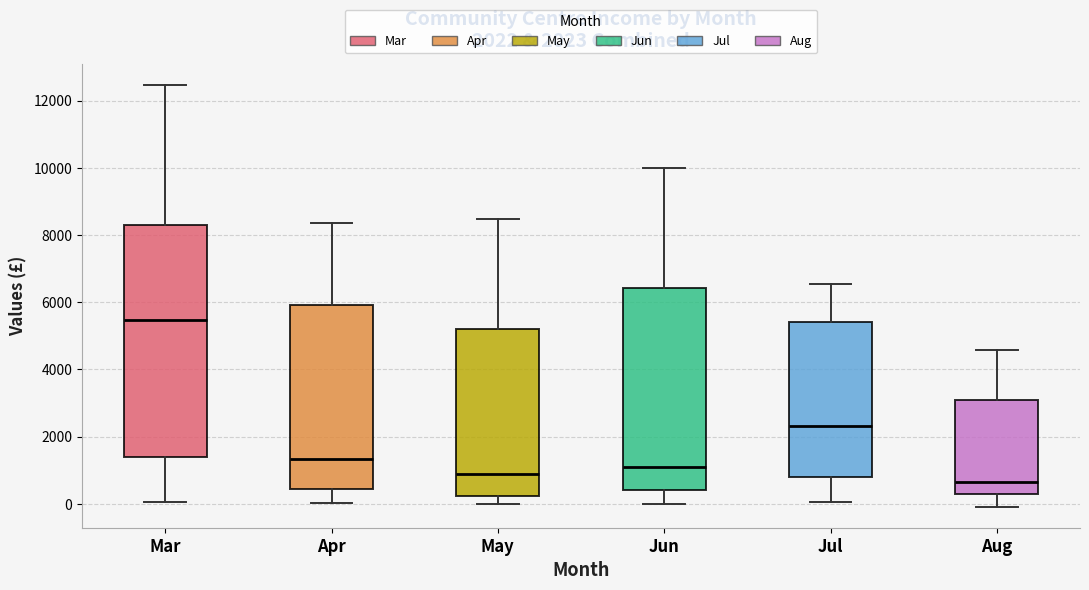

Which box is the tallest, from its lower edge to its upper edge?

Mar